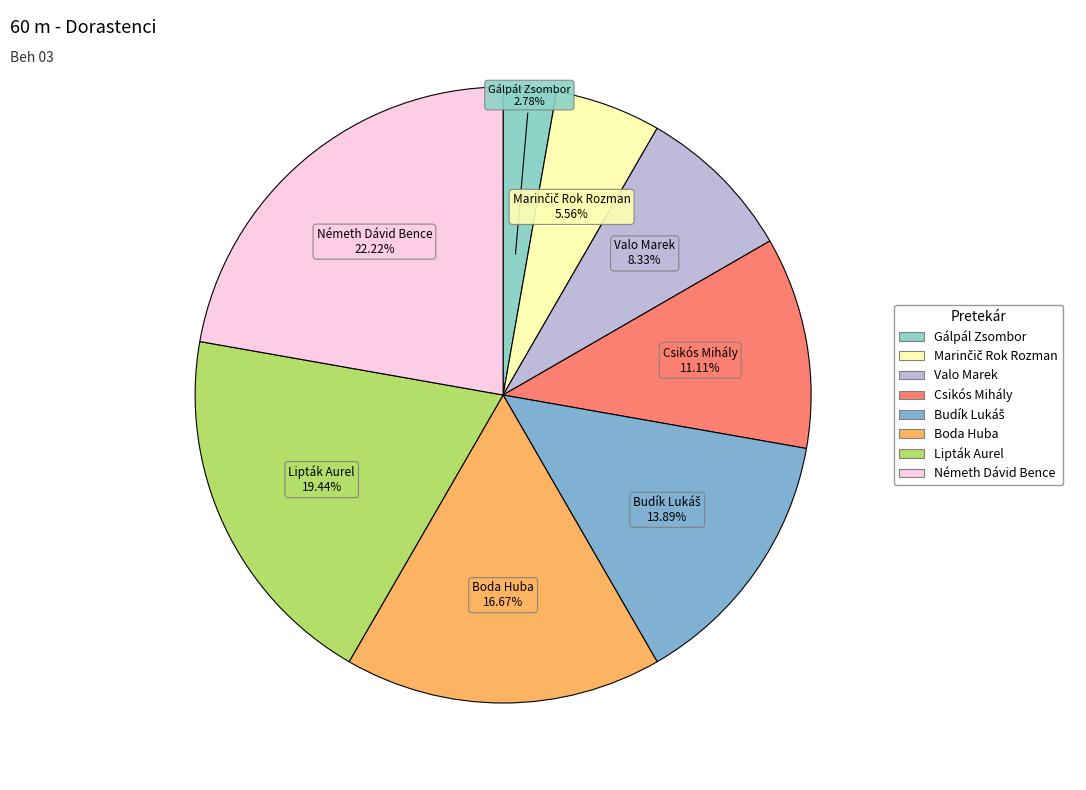

Which has a higher value, Boda Huba or Lipták Aurel?

Lipták Aurel